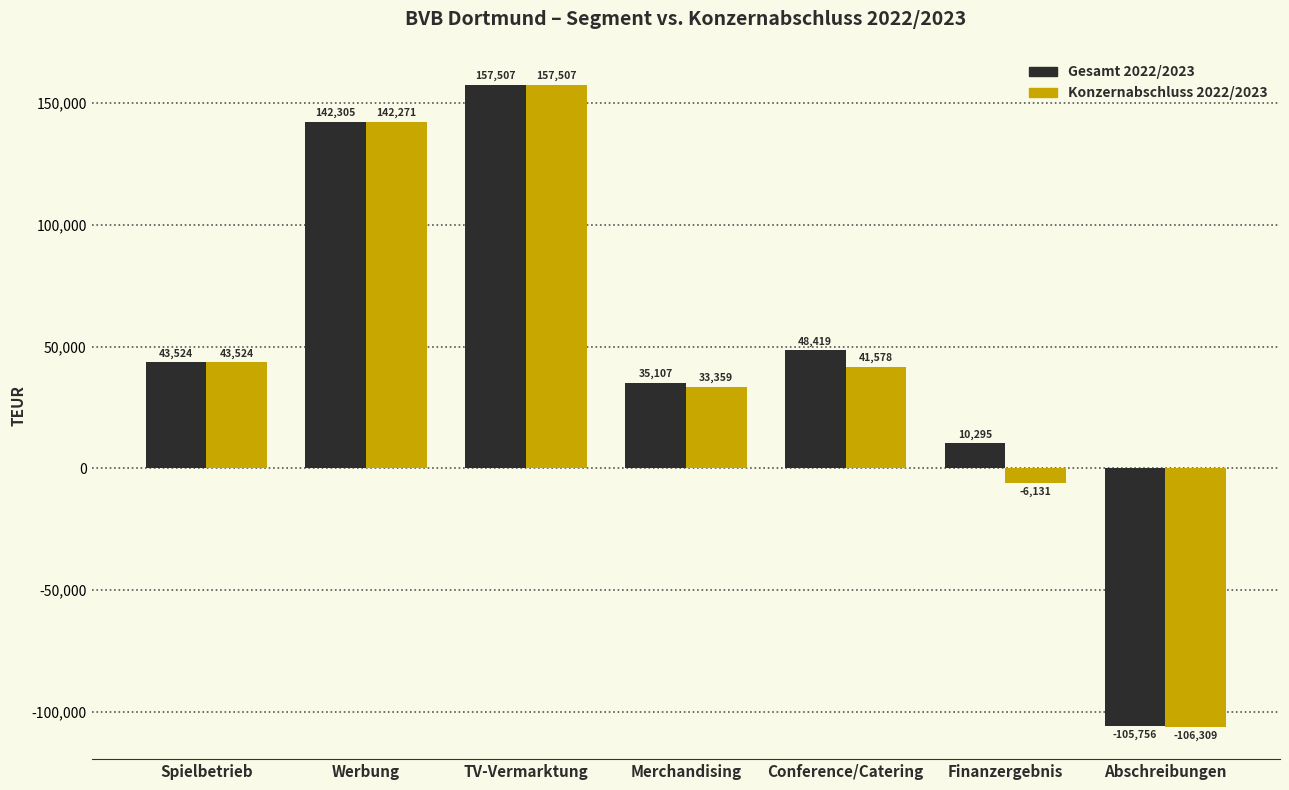

Which series changed the most between Finanzergebnis and Abschreibungen?

Gesamt 2022/2023